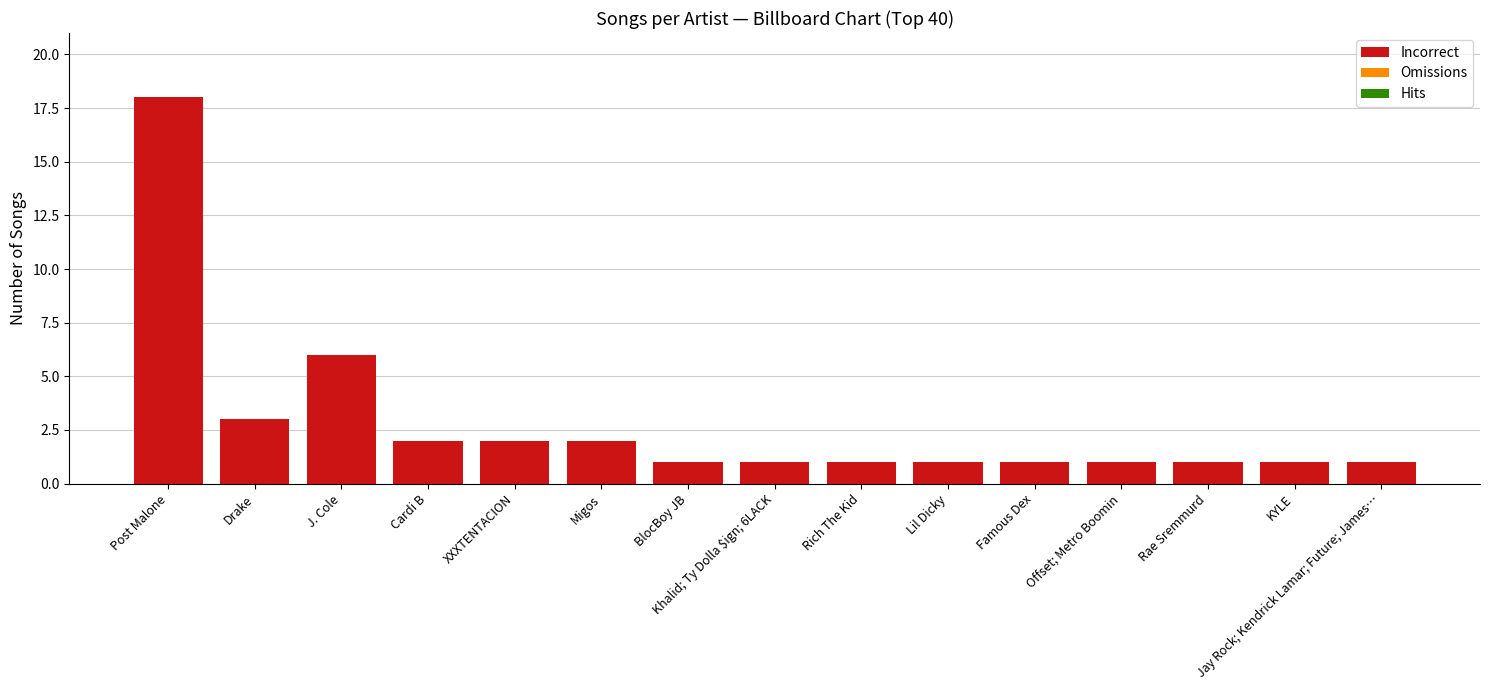

What is the greatest value displayed?

18